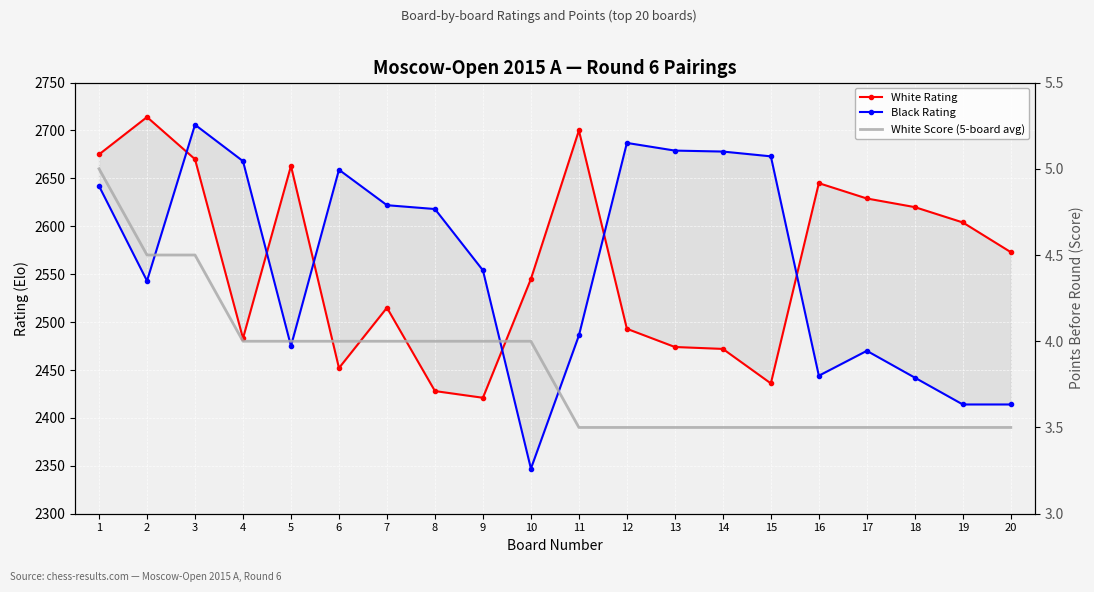

How many categories are shown in the chart?

20